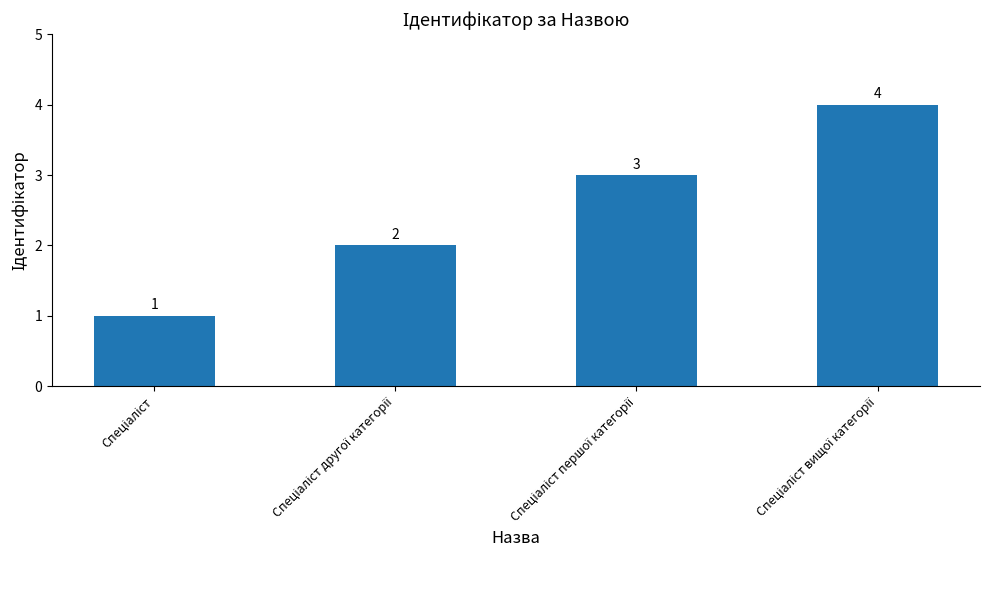

What is the value of the 4th bar from the left?

4